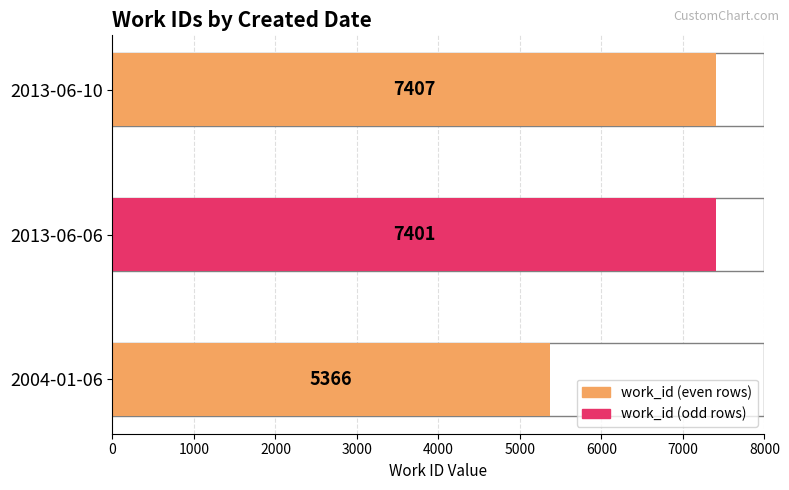

Read the value at 2013-06-06.

7401